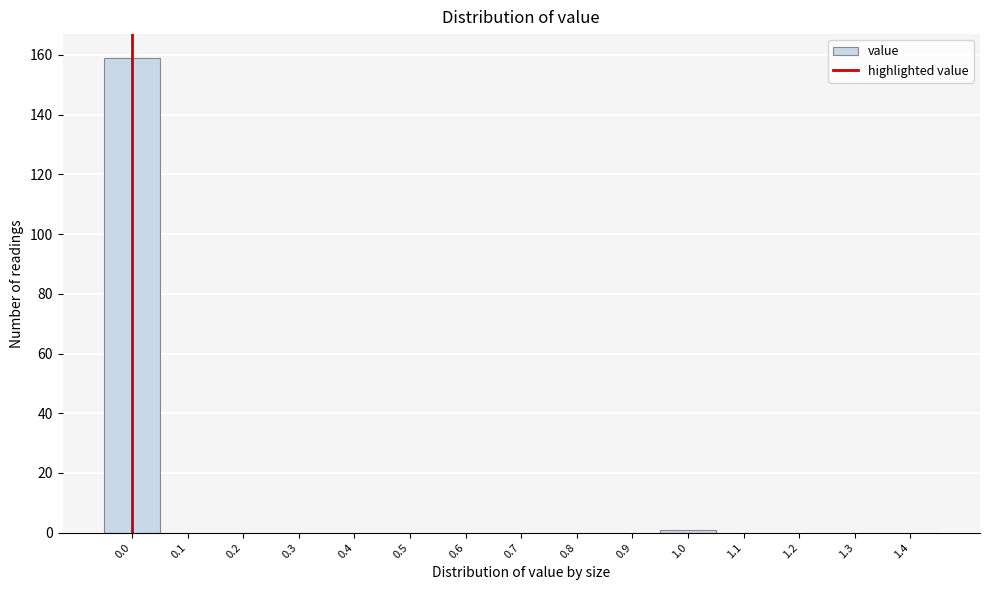

Reading left to right, extract all data points from this chart.

0.0=159	0.1=0	0.2=0	0.3=0	0.4=0	0.5=0	0.6=0	0.7=0	0.8=0	0.9=0	1.0=1	1.1=0	1.2=0	1.3=0	1.4=0